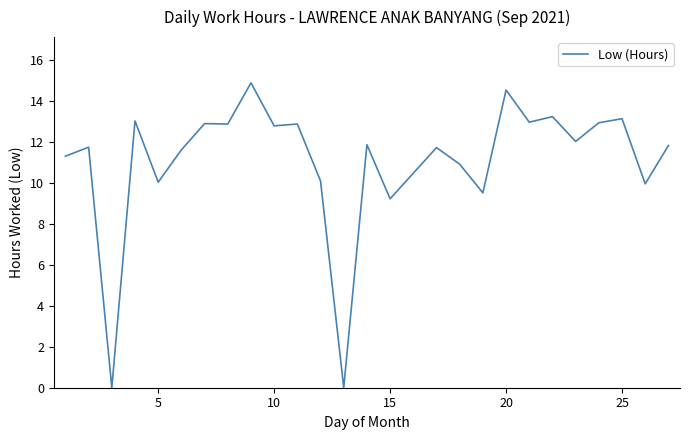

What is the greatest value displayed?

14.9